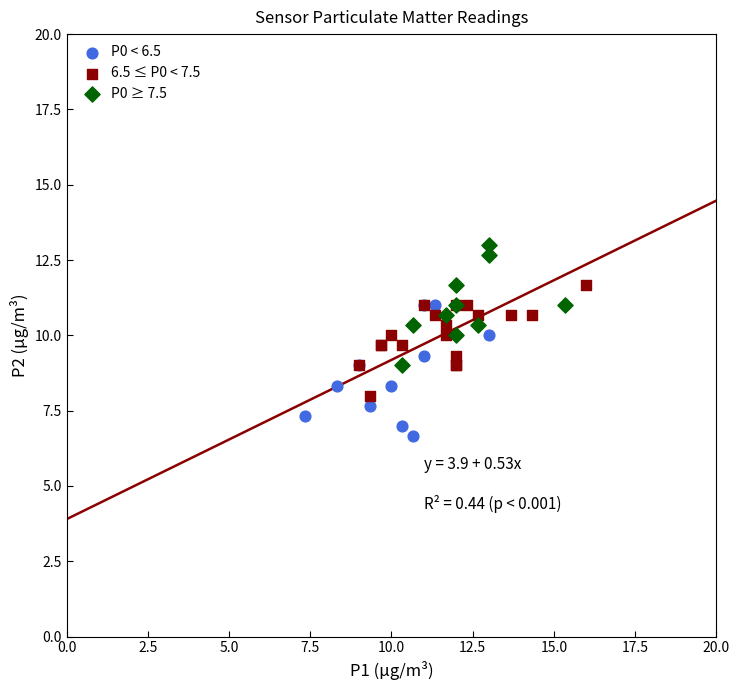

Which series contains the highest Y value?

P0 ≥ 7.5